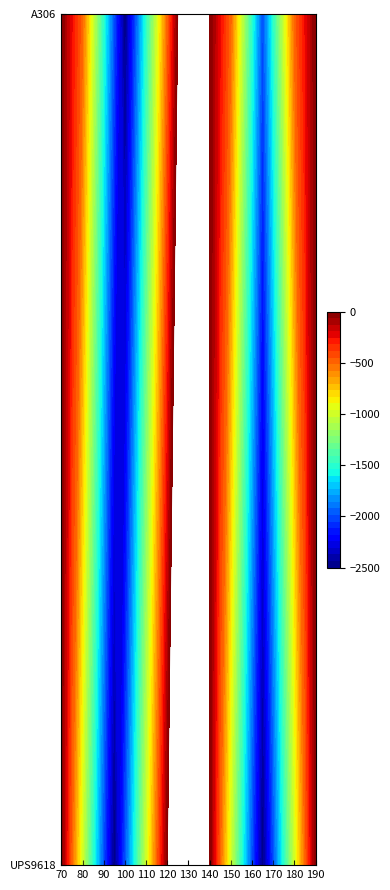

How many UPS9618 values are between -1500 and 0?

16